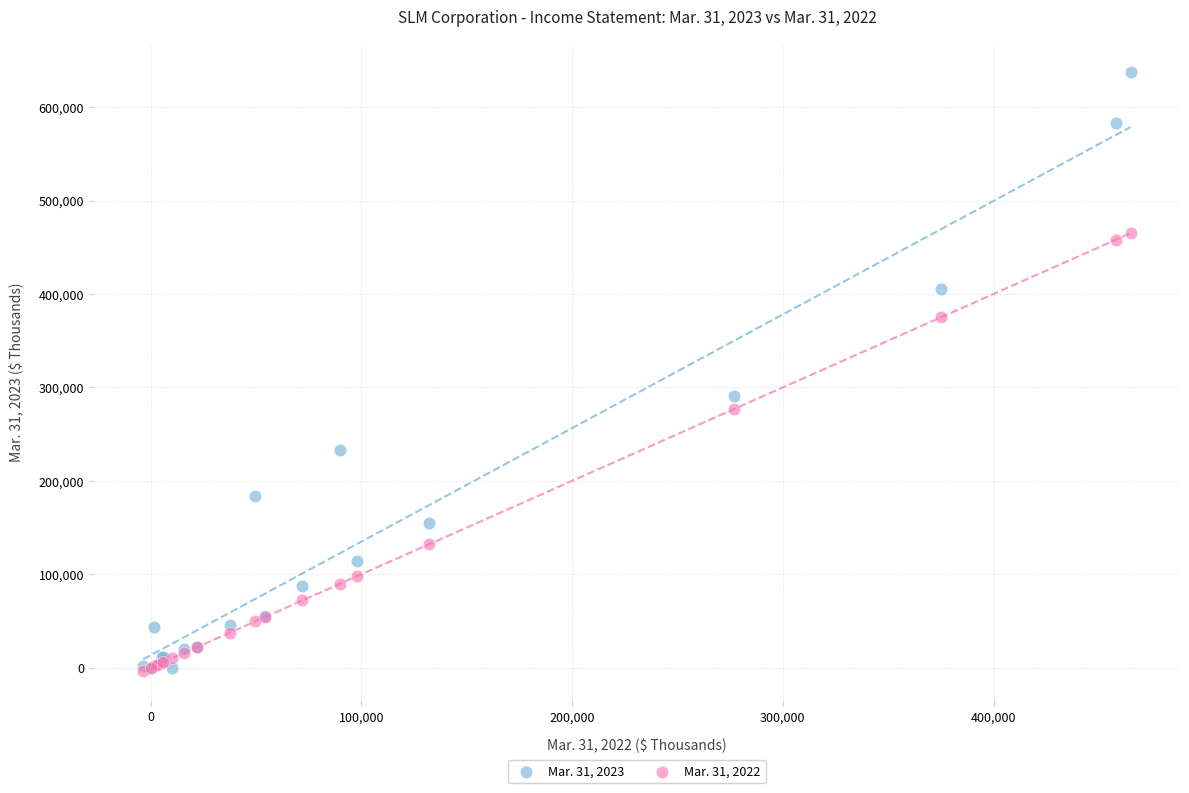

Across all series, what Y value is closest to 317009?

290956